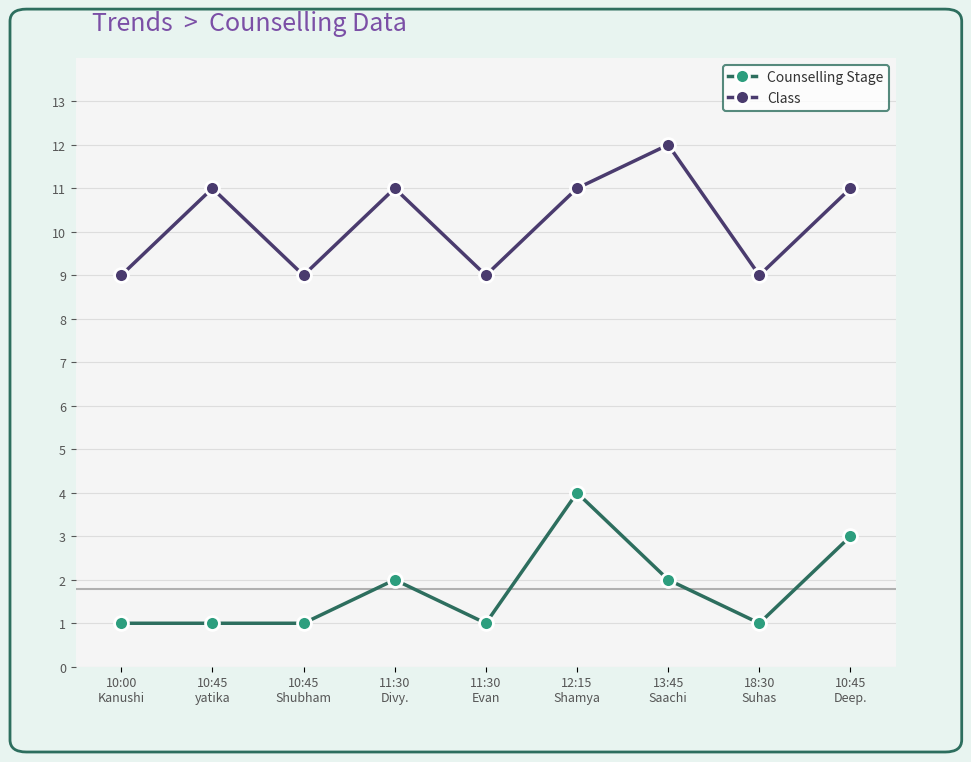

In Counselling Stage, how many points are higher than both neighbors (excluding endpoints)?

2